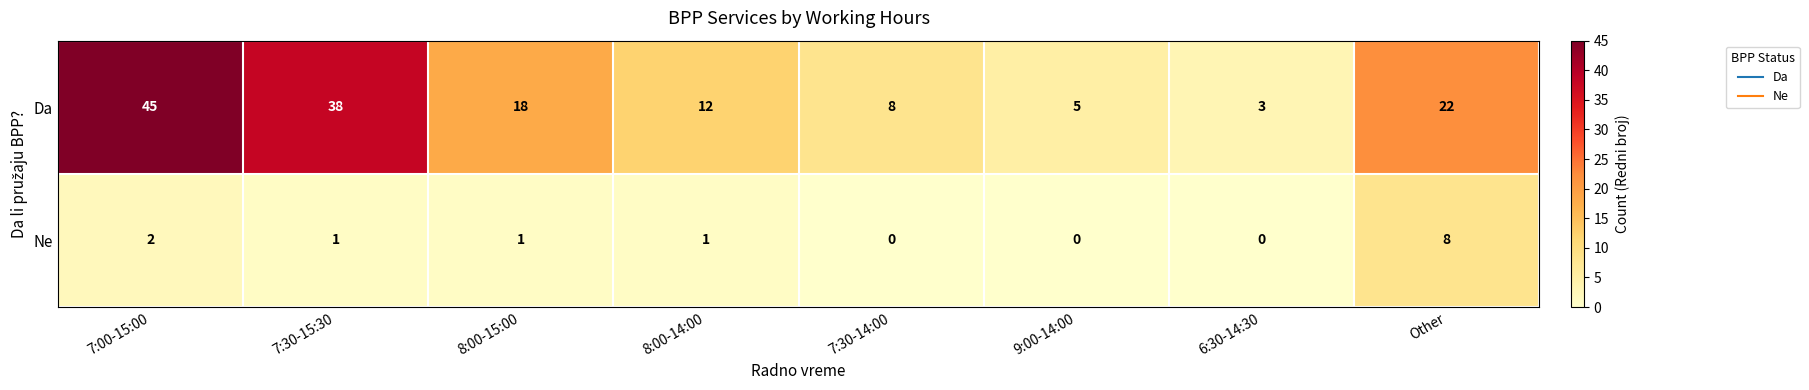

What is the difference between the maximum and minimum values in the Da series?

42